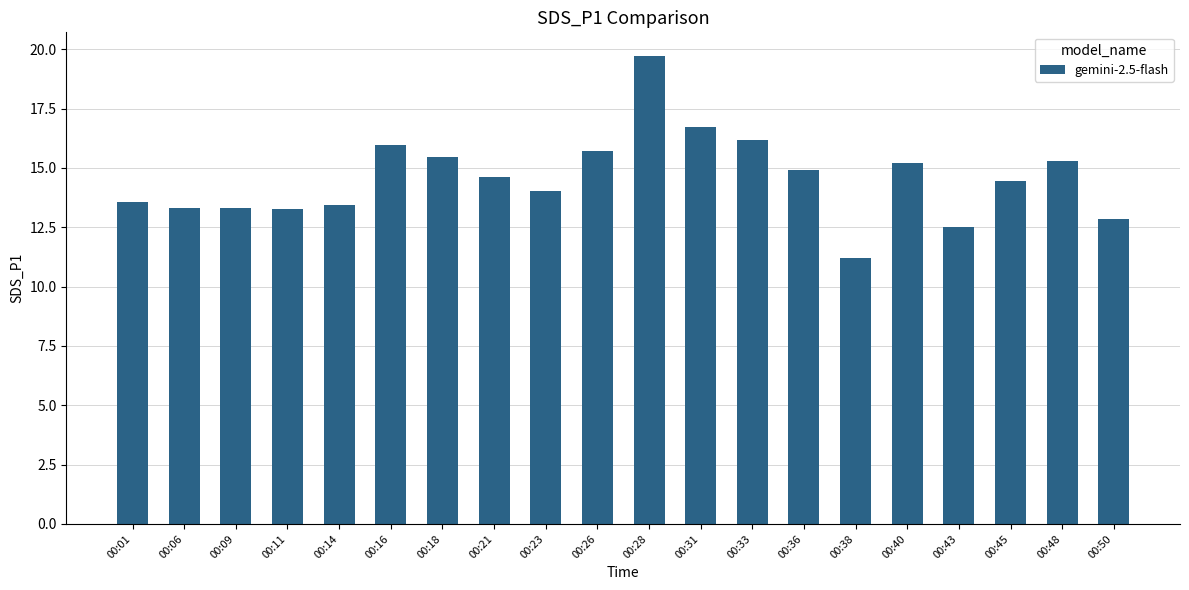

Reading left to right, extract all data points from this chart.

13.6	13.3	13.3	13.3	13.4	16.0	15.5	14.6	14.0	15.7	19.7	16.7	16.2	14.9	11.2	15.2	12.5	14.5	15.3	12.8